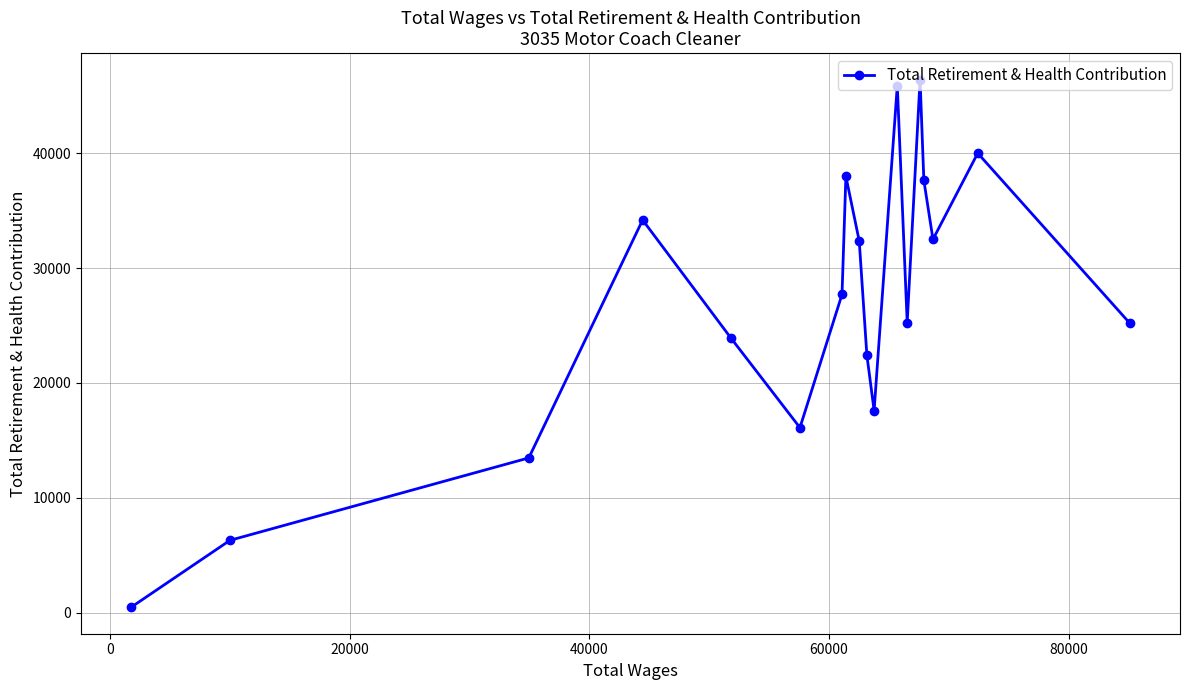

What is the maximum value shown in the chart?

46426